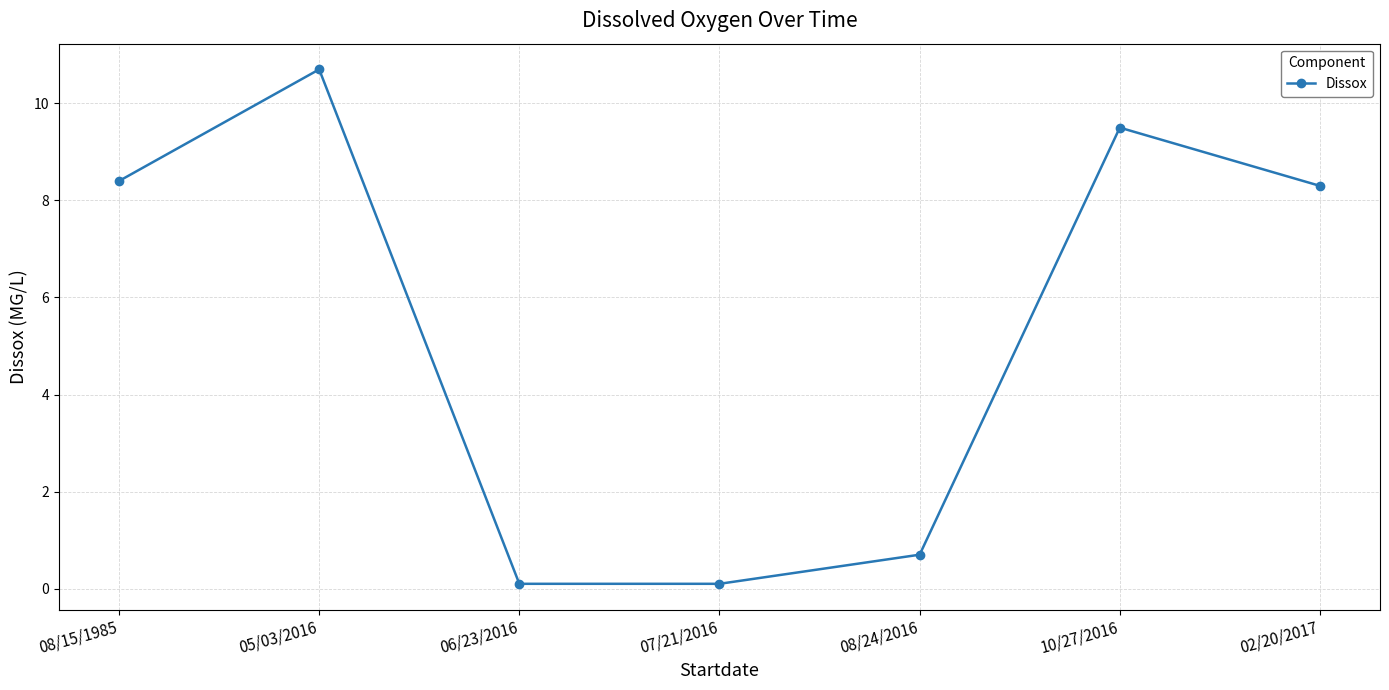

True or false: the data shows 8.3 at 02/20/2017.

True